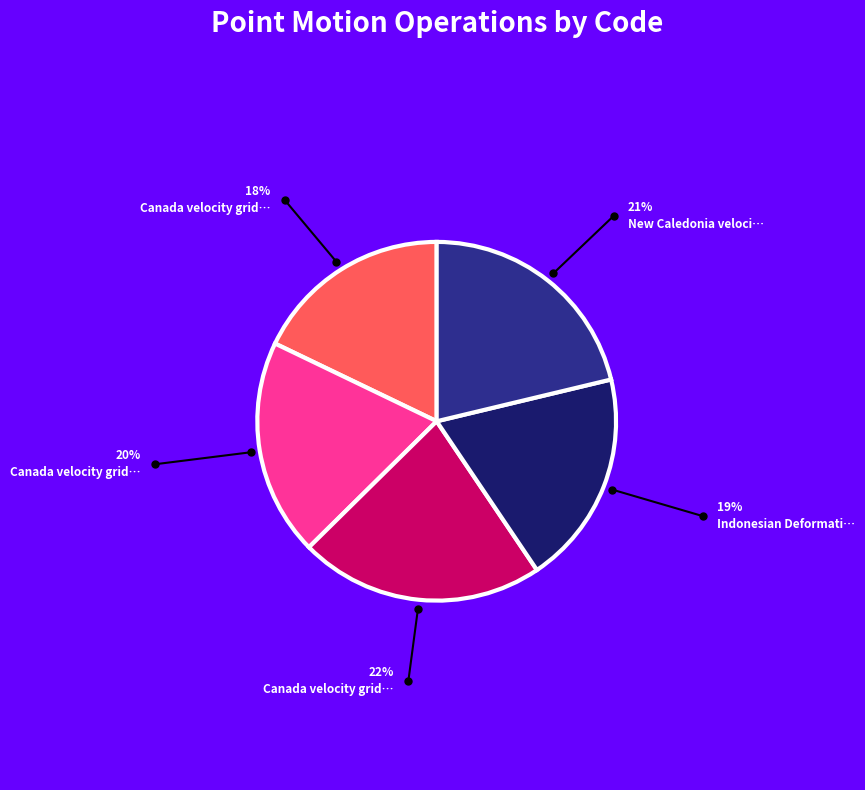

Does any single category account for the majority?

No